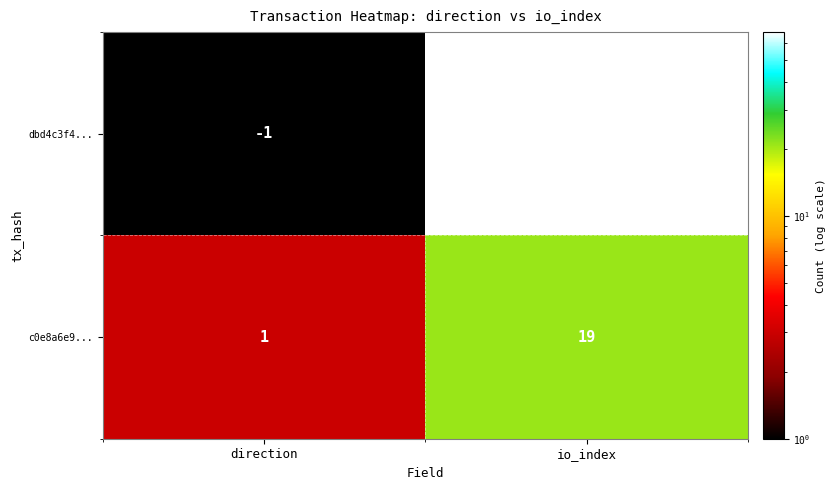

What is the difference between the maximum and minimum values in the c0e8a6e9... series?

18